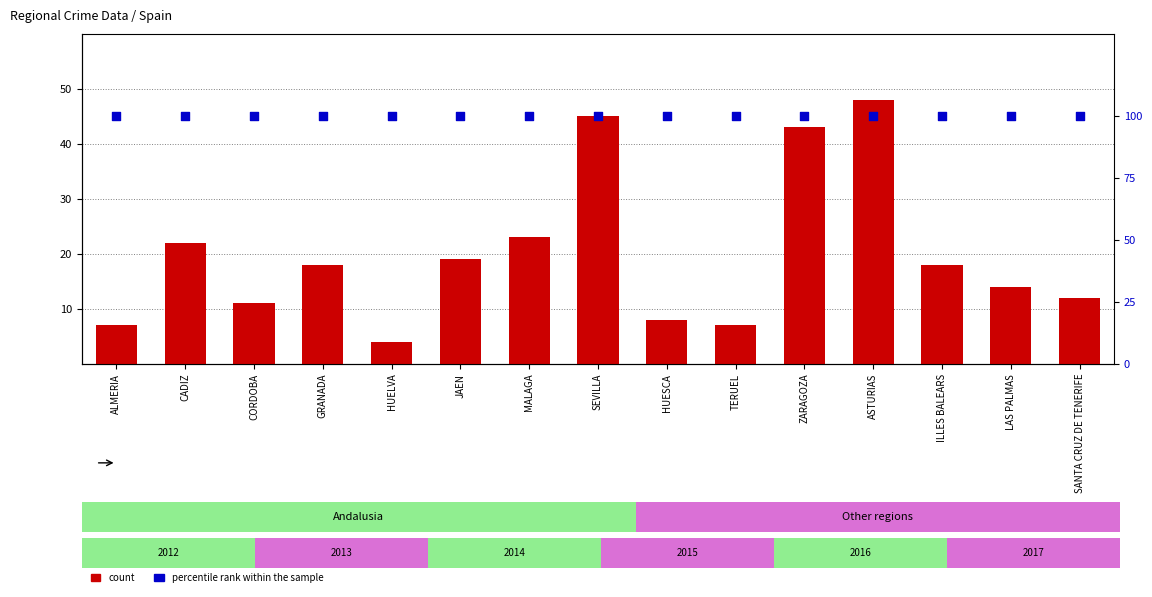

At which category is the sum across all series the highest?

ASTURIAS